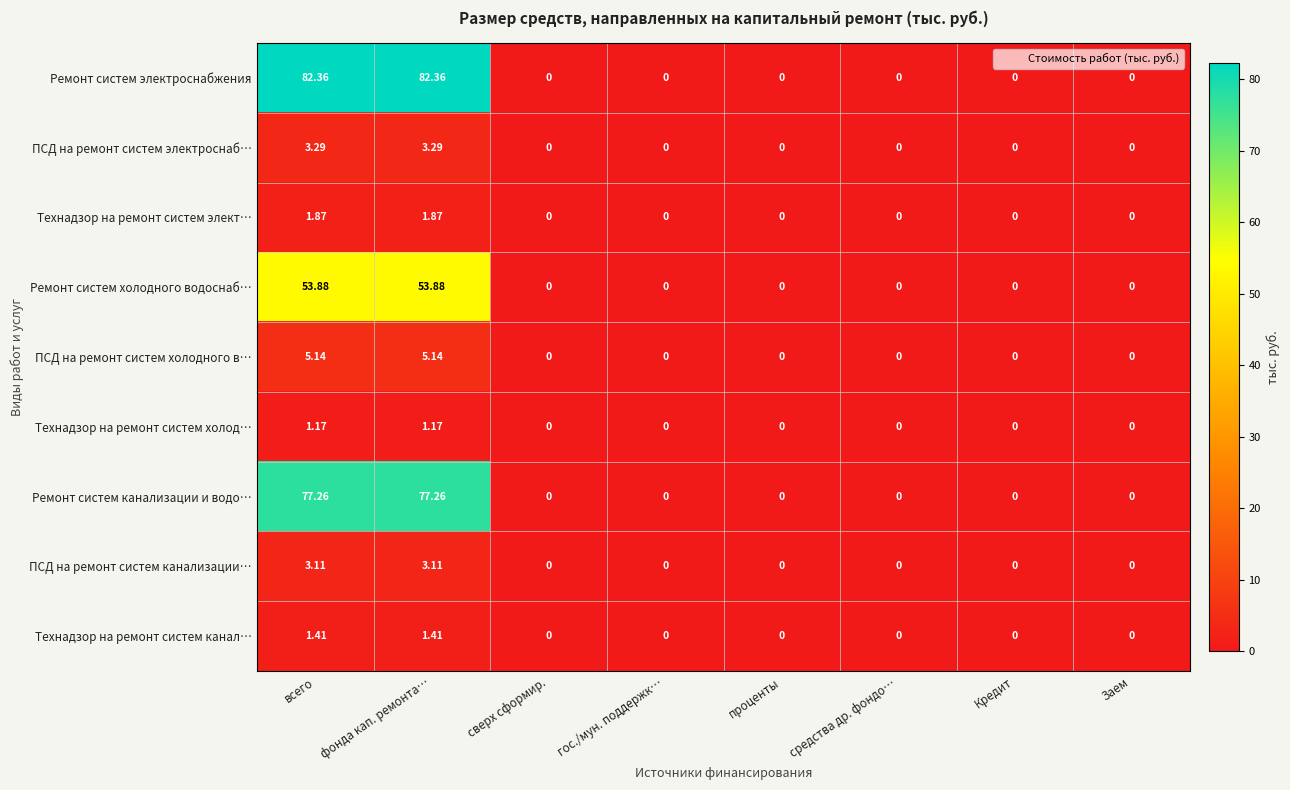

Which series has the largest total across all categories?

Ремонт систем электроснабжения